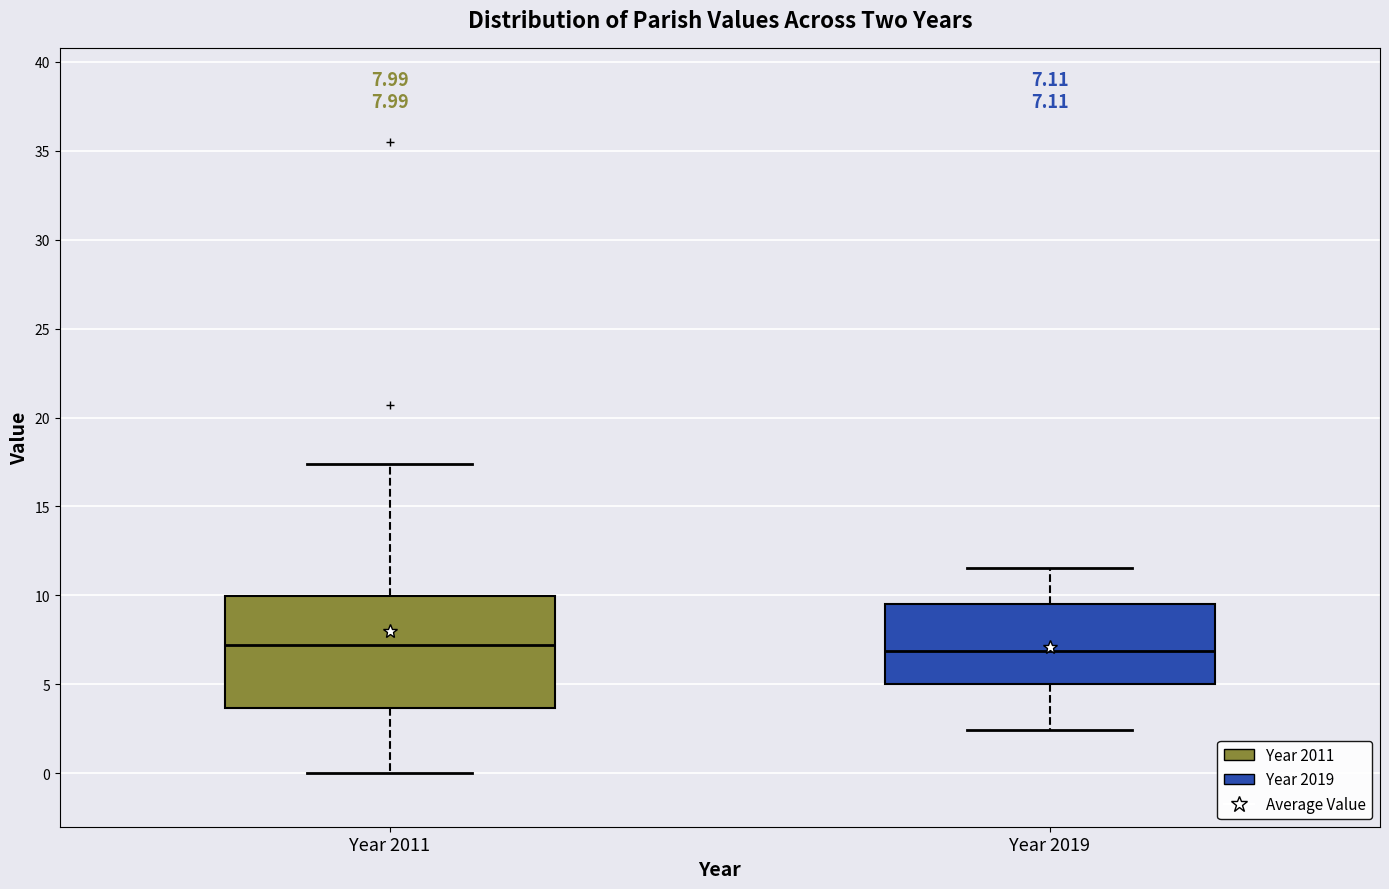

Which box is the tallest, from its lower edge to its upper edge?

Year 2011